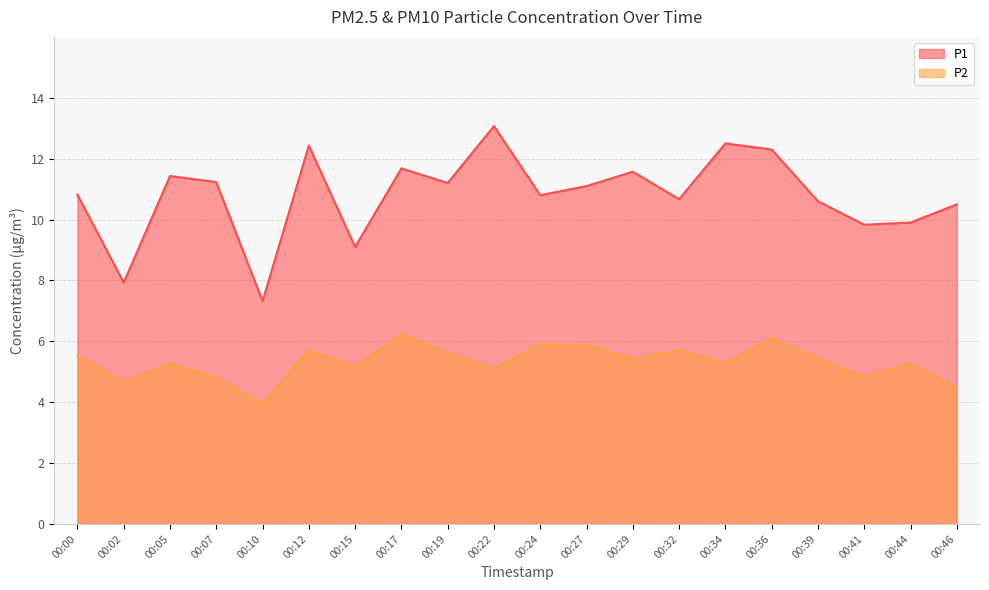

How many lines are shown in the chart?

2